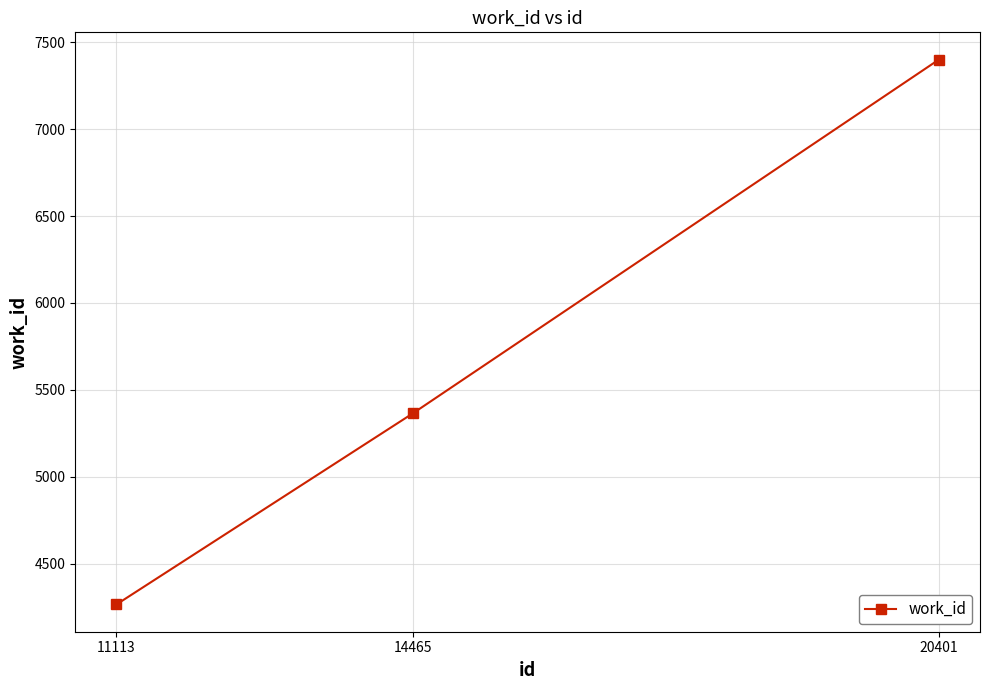

How many series are shown in this chart?

1